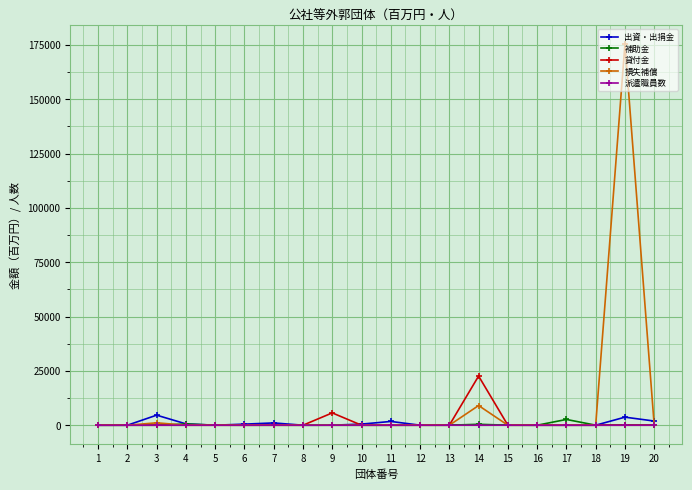

Where is the first local maximum for 出資・出捐金?

3